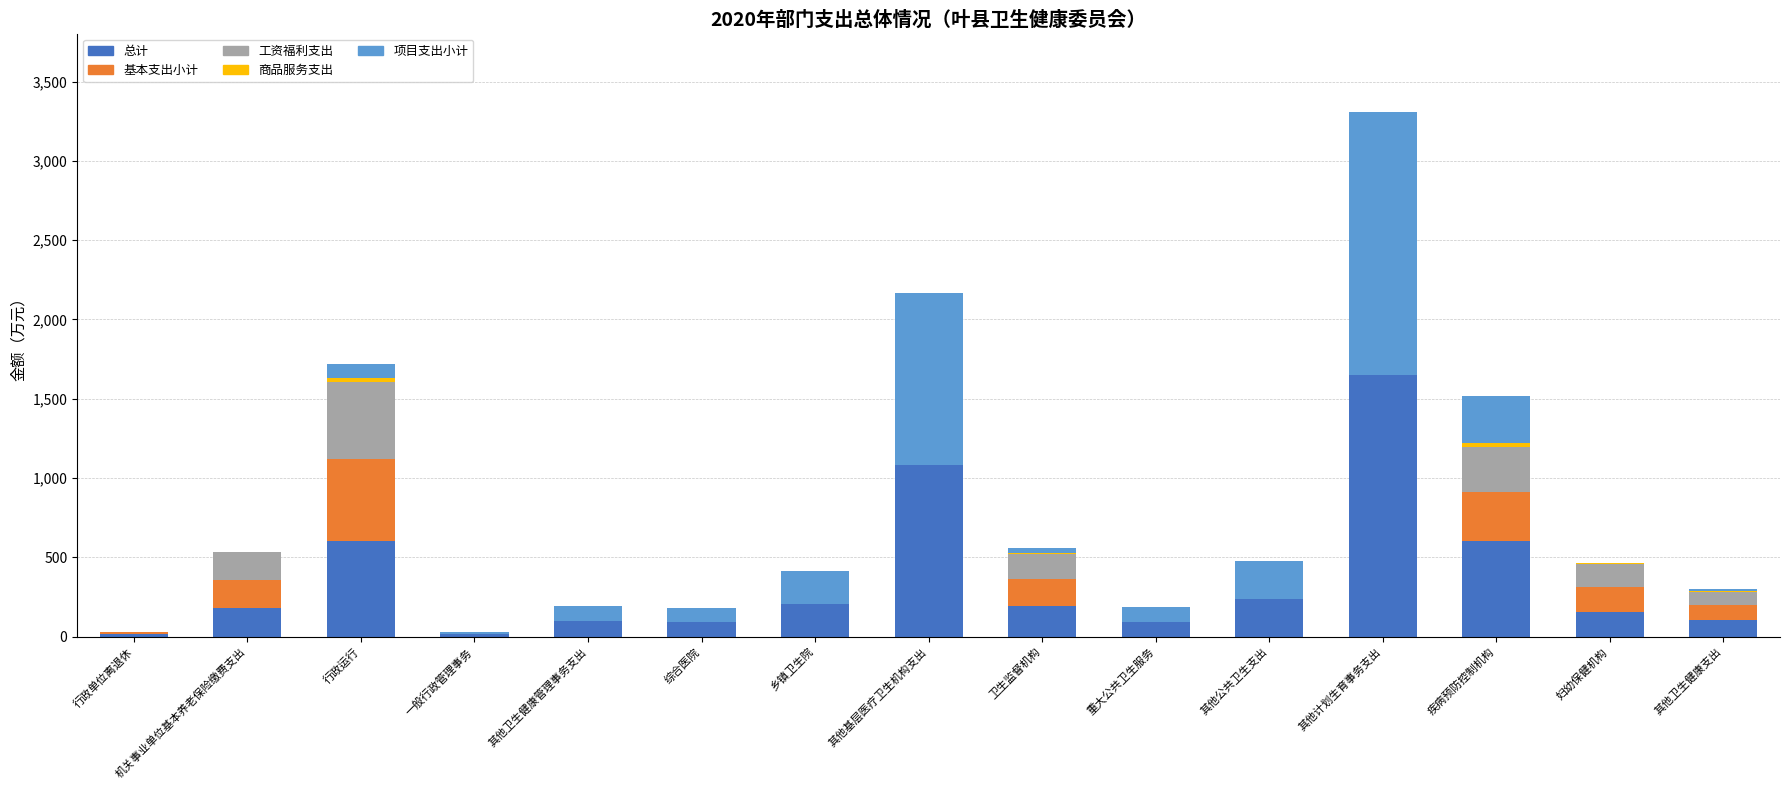

What is the approximate value of 总计 at 乡镇卫生院?

205.8